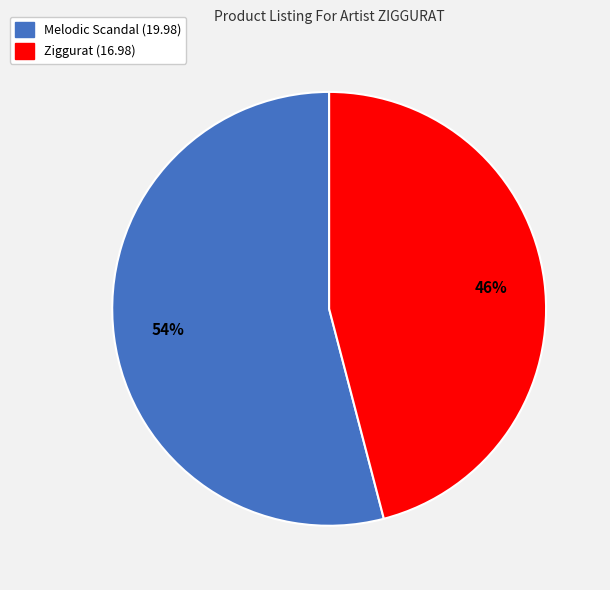

Rank the categories by value from lowest to highest.

Ziggurat, Melodic Scandal